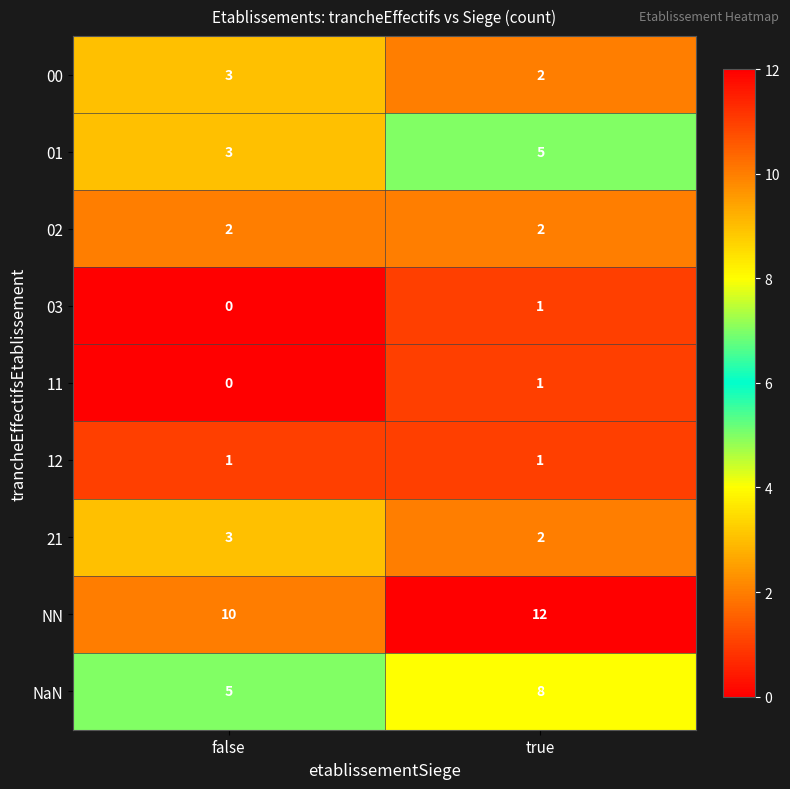

At which category is the sum across all series the highest?

true